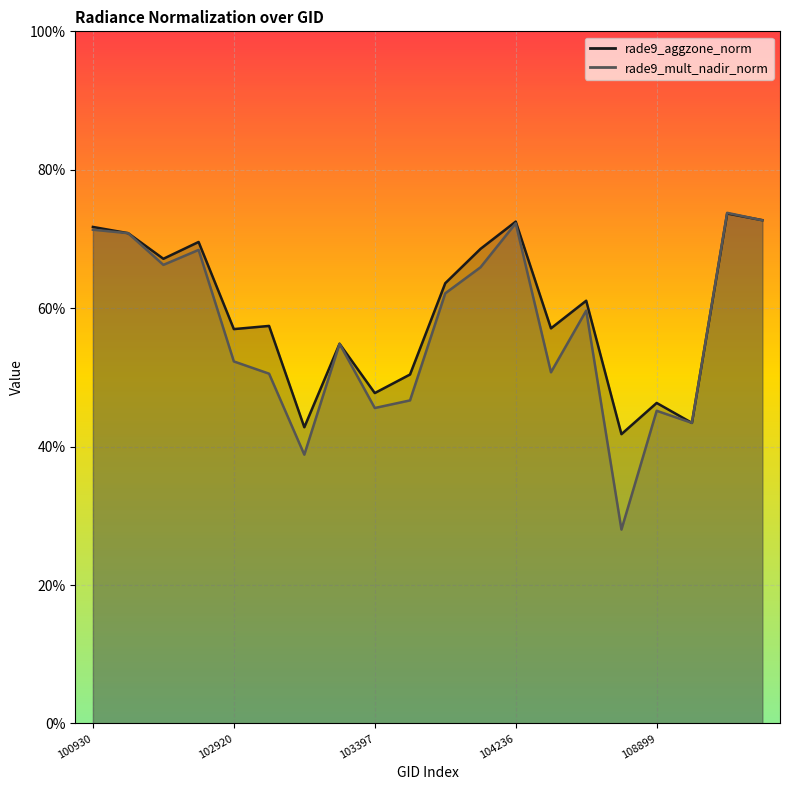

What is the maximum value shown in the chart?

0.7